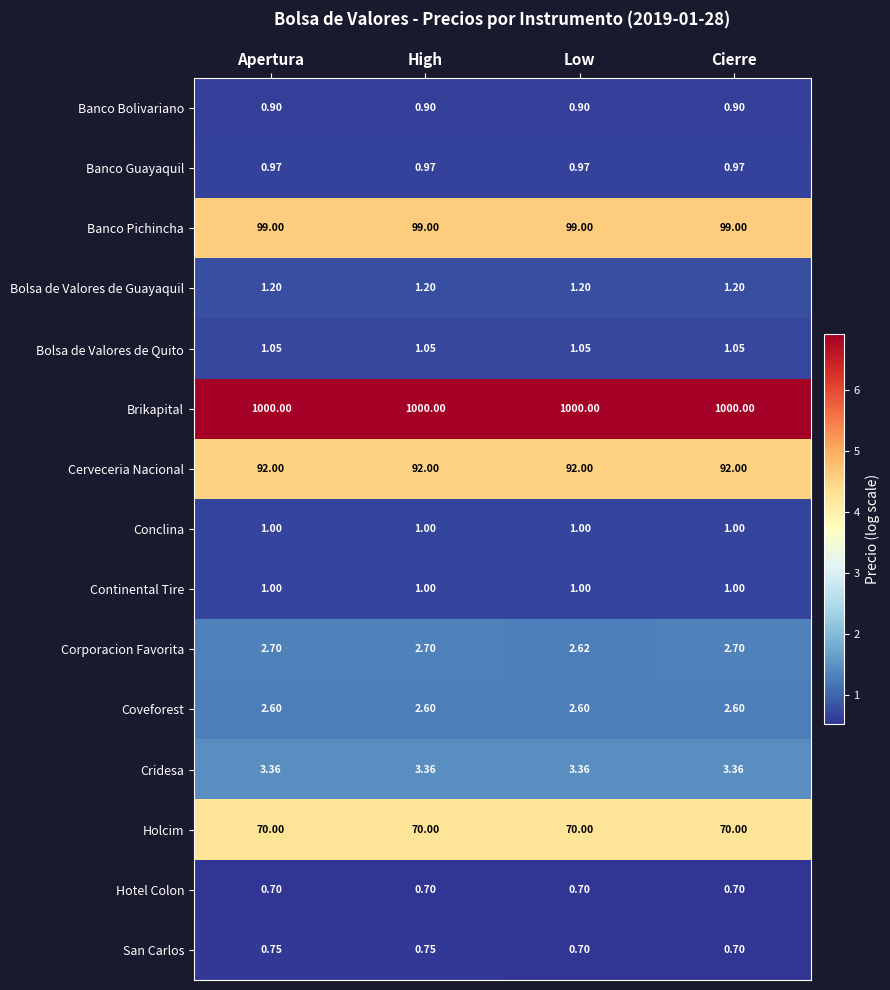

Which series has the largest total across all categories?

Brikapital